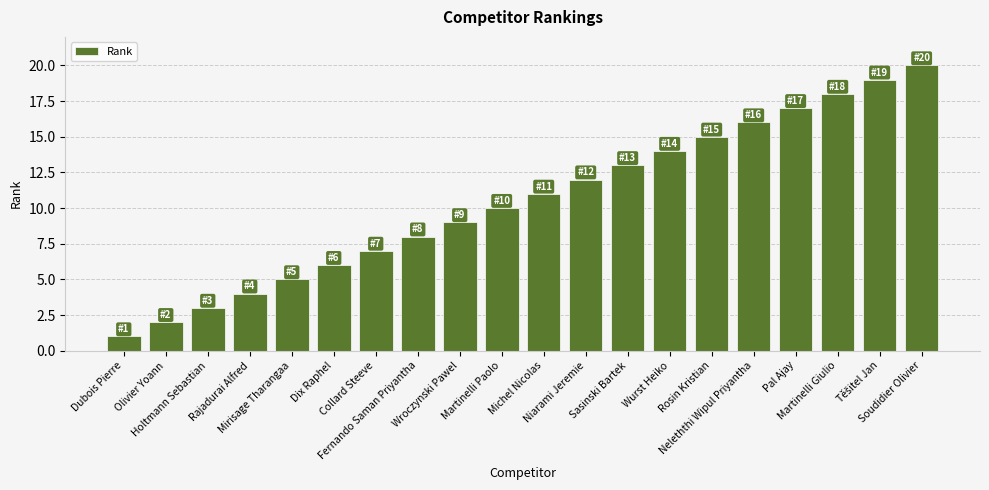

What is the maximum value shown in the chart?

20